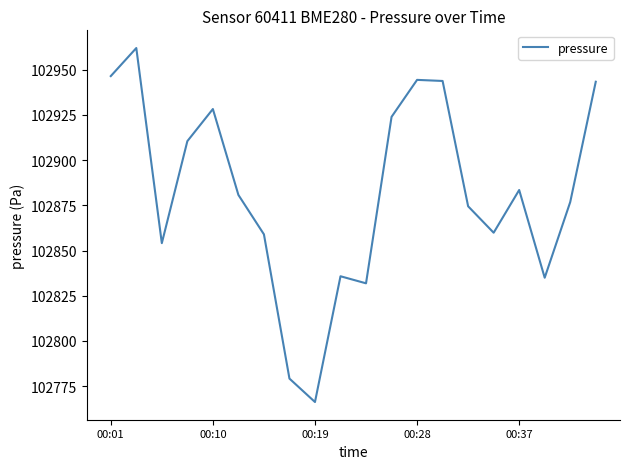

What is the minimum value shown in the chart?

102766.2